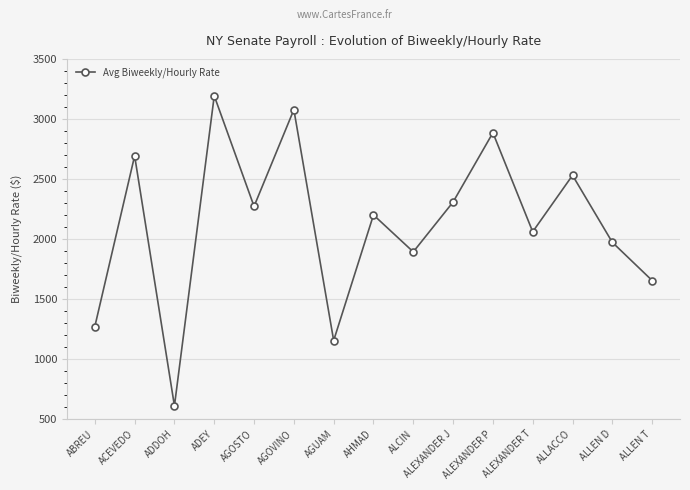

What is the maximum value shown in the chart?

3192.3